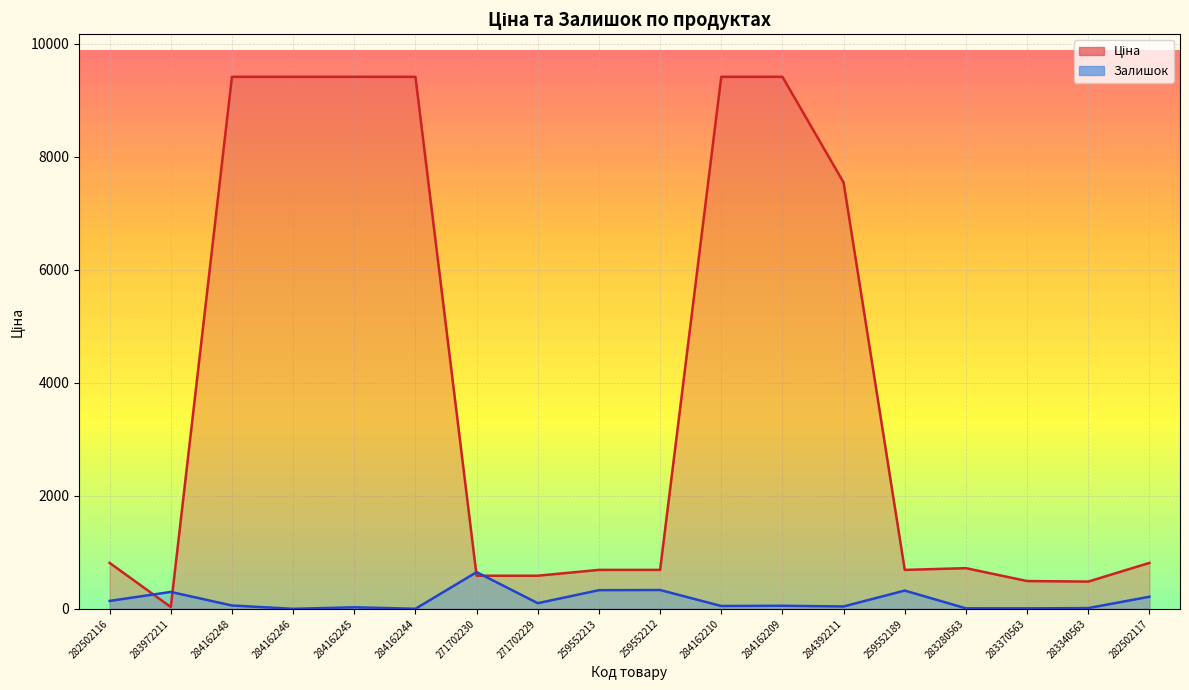

Which series has the widest spread of values?

Ціна